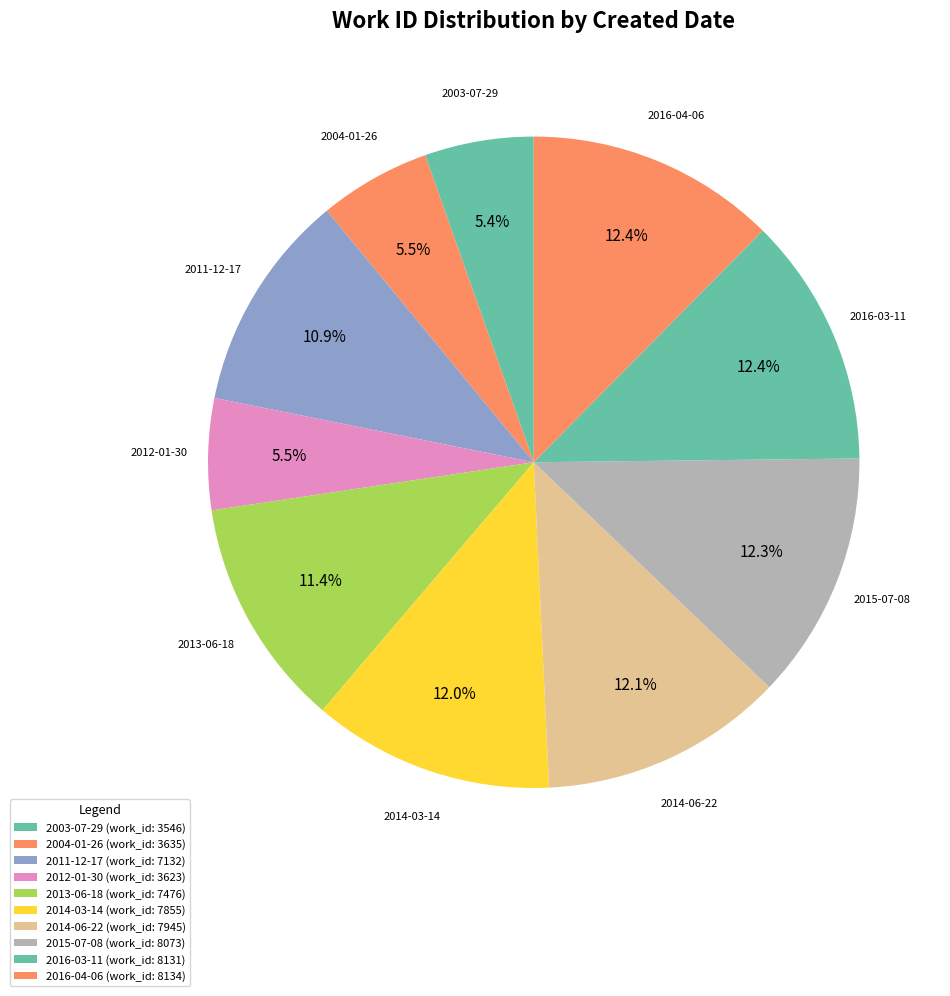

The 2004-01-26 slice represents 13% of the pie. True or false?

False